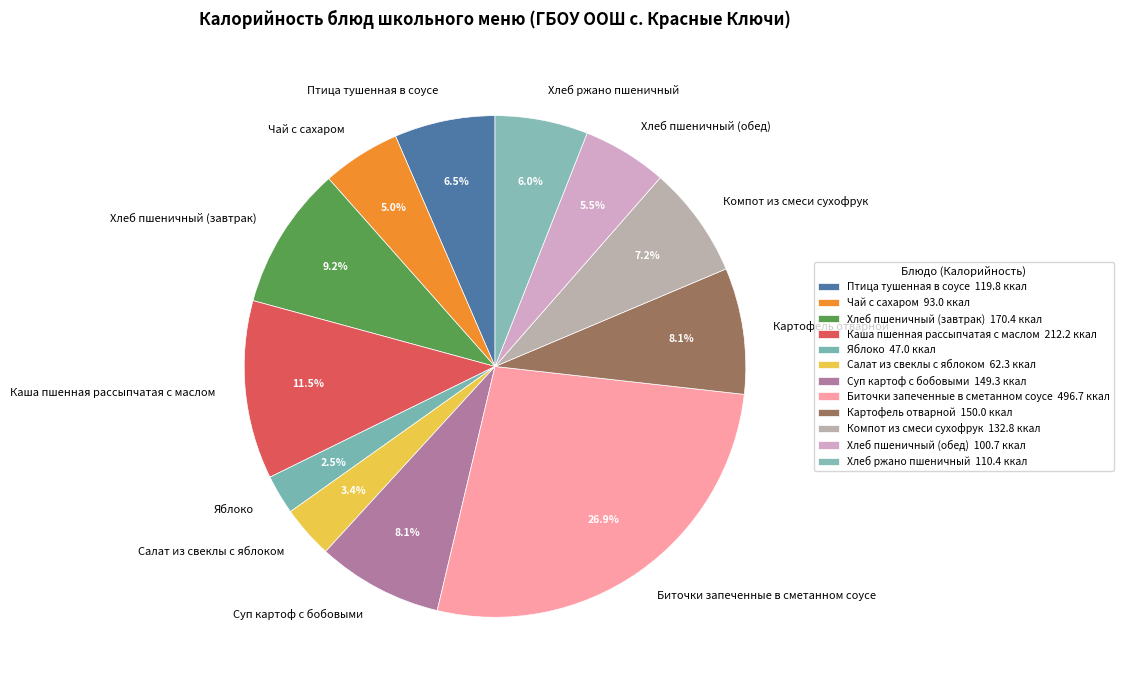

Is it true that Картофель отварной is 1% of the pie?

False